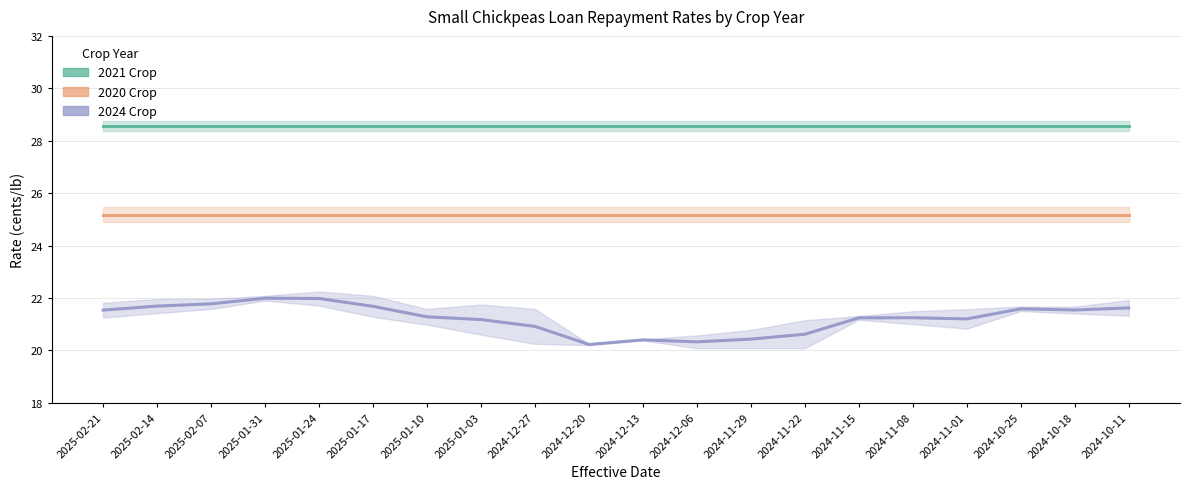

What is the sum of all 2020 Crop values?

503.4